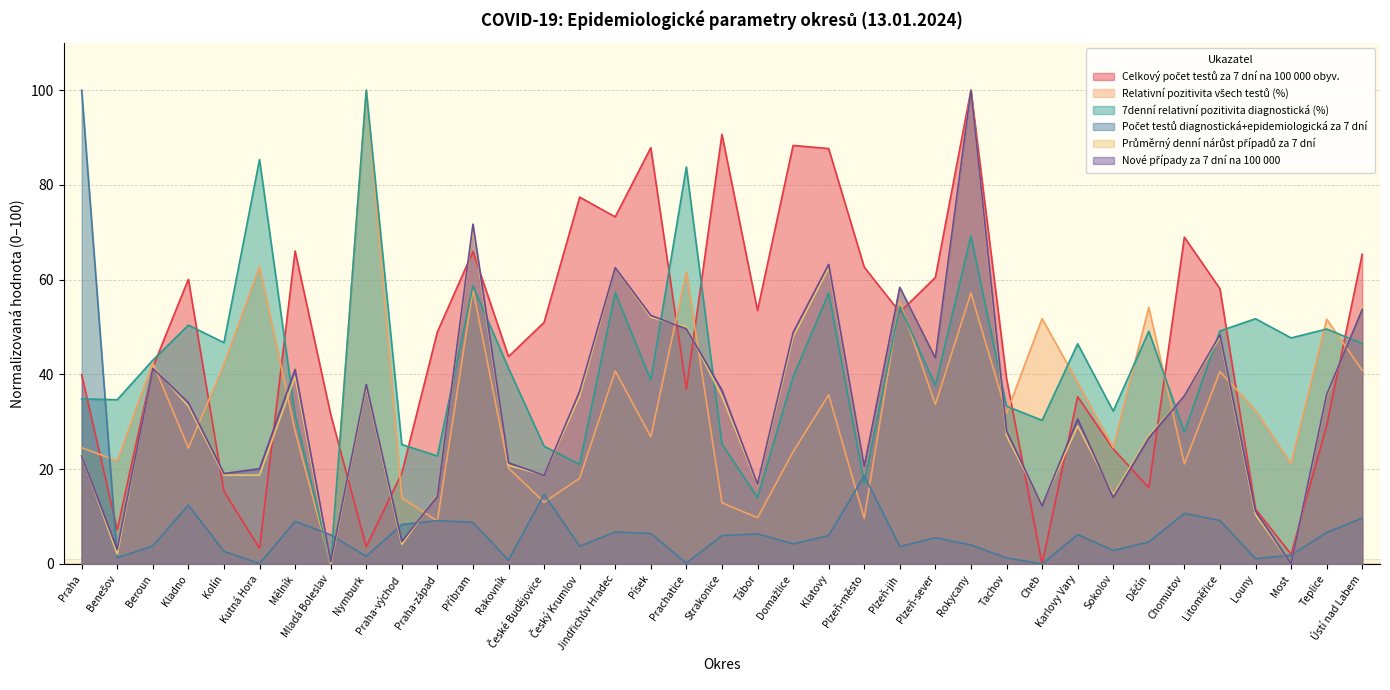

Reading left to right, list all the values displayed in this chart.

Celkový počet testů za 7 dní na 100 000 obyv.: Praha=39.9	Benešov=7.3	Beroun=41.5	Kladno=60.1	Kolín=15.3	Kutná Hora=3.3	Mělník=66.0	Mladá Boleslav=31.6	Nymburk=3.6	Praha-východ=19.2	Praha-západ=49.0	Příbram=65.9	Rakovník=43.8	České Budějovice=51.0	Český Krumlov=77.4	Jindřichův Hradec=73.3	Písek=87.9	Prachatice=36.9	Strakonice=90.7	Tábor=53.5	Domažlice=88.3	Klatovy=87.7	Plzeň-město=62.7	Plzeň-jih=53.1	Plzeň-sever=60.5	Rokycany=100.0	Tachov=39.2	Cheb=0.0	Karlovy Vary=35.3	Sokolov=24.3	Děčín=16.1	Chomutov=69.0	Litoměřice=58.1	Louny=11.6	Most=2.1	Teplice=29.2	Ústí nad Labem=65.4
Relativní pozitivita všech testů (%): Praha=24.5	Benešov=21.7	Beroun=42.5	Kladno=24.5	Kolín=42.1	Kutná Hora=62.7	Mělník=28.1	Mladá Boleslav=0.0	Nymburk=100.0	Praha-východ=14.0	Praha-západ=9.1	Příbram=58.0	Rakovník=20.2	České Budějovice=13.0	Český Krumlov=18.1	Jindřichův Hradec=40.7	Písek=26.8	Prachatice=61.7	Strakonice=12.9	Tábor=9.8	Domažlice=23.7	Klatovy=35.7	Plzeň-město=9.6	Plzeň-jih=55.4	Plzeň-sever=33.7	Rokycany=57.2	Tachov=31.8	Cheb=51.8	Karlovy Vary=38.3	Sokolov=24.6	Děčín=54.2	Chomutov=21.1	Litoměřice=40.6	Louny=32.4	Most=21.1	Teplice=51.7	Ústí nad Labem=40.9
7denní relativní pozitivita diagnostická (%): Praha=34.8	Benešov=34.7	Beroun=43.0	Kladno=50.4	Kolín=46.7	Kutná Hora=85.4	Mělník=31.5	Mladá Boleslav=0.0	Nymburk=100.0	Praha-východ=25.2	Praha-západ=22.8	Příbram=58.7	Rakovník=41.3	České Budějovice=24.9	Český Krumlov=21.0	Jindřichův Hradec=57.3	Písek=38.8	Prachatice=83.8	Strakonice=25.3	Tábor=14.0	Domažlice=39.5	Klatovy=57.2	Plzeň-město=17.1	Plzeň-jih=54.3	Plzeň-sever=37.7	Rokycany=69.2	Tachov=33.3	Cheb=30.3	Karlovy Vary=46.5	Sokolov=32.3	Děčín=49.1	Chomutov=27.8	Litoměřice=49.2	Louny=51.8	Most=47.7	Teplice=49.6	Ústí nad Labem=46.5
Počet testů diagnostická+epidemiologická za 7 dní: Praha=100.0	Benešov=1.3	Beroun=3.8	Kladno=12.4	Kolín=2.7	Kutná Hora=0.1	Mělník=9.0	Mladá Boleslav=6.1	Nymburk=1.6	Praha-východ=8.3	Praha-západ=9.2	Příbram=8.8	Rakovník=0.8	České Budějovice=14.7	Český Krumlov=3.7	Jindřichův Hradec=6.8	Písek=6.4	Prachatice=0.2	Strakonice=6.0	Tábor=6.4	Domažlice=4.2	Klatovy=6.0	Plzeň-město=18.6	Plzeň-jih=3.7	Plzeň-sever=5.5	Rokycany=4.0	Tachov=1.3	Cheb=0.0	Karlovy Vary=6.2	Sokolov=2.9	Děčín=4.6	Chomutov=10.7	Litoměřice=9.2	Louny=1.1	Most=1.8	Teplice=6.7	Ústí nad Labem=9.7
Průměrný denní nárůst případů za 7 dní: Praha=22.9	Benešov=2.1	Beroun=41.7	Kladno=33.3	Kolín=18.8	Kutná Hora=18.8	Mělník=39.6	Mladá Boleslav=0.0	Nymburk=37.5	Praha-východ=4.2	Praha-západ=14.6	Příbram=70.8	Rakovník=20.8	České Budějovice=18.8	Český Krumlov=35.4	Jindřichův Hradec=62.5	Písek=52.1	Prachatice=50.0	Strakonice=35.4	Tábor=16.7	Domažlice=47.9	Klatovy=62.5	Plzeň-město=20.8	Plzeň-jih=58.3	Plzeň-sever=43.7	Rokycany=100.0	Tachov=27.1	Cheb=12.5	Karlovy Vary=29.2	Sokolov=14.6	Děčín=27.1	Chomutov=35.4	Litoměřice=47.9	Louny=10.4	Most=0.0	Teplice=35.4	Ústí nad Labem=54.2
Nové případy za 7 dní na 100 000: Praha=22.8	Benešov=3.1	Beroun=41.3	Kladno=34.0	Kolín=19.1	Kutná Hora=20.1	Mělník=41.1	Mladá Boleslav=0.4	Nymburk=37.9	Praha-východ=4.7	Praha-západ=14.3	Příbram=71.7	Rakovník=21.4	České Budějovice=18.7	Český Krumlov=36.5	Jindřichův Hradec=62.5	Písek=52.5	Prachatice=49.6	Strakonice=36.7	Tábor=16.8	Domažlice=48.8	Klatovy=63.2	Plzeň-město=20.6	Plzeň-jih=58.4	Plzeň-sever=43.5	Rokycany=100.0	Tachov=28.1	Cheb=12.3	Karlovy Vary=30.6	Sokolov=14.1	Děčín=26.6	Chomutov=35.5	Litoměřice=48.4	Louny=11.2	Most=0.0	Teplice=35.8	Ústí nad Labem=53.7